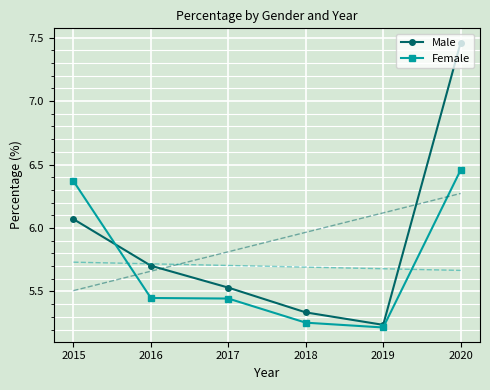

Is the value of Male at 2017 greater than the value of Female at 2018?

Yes